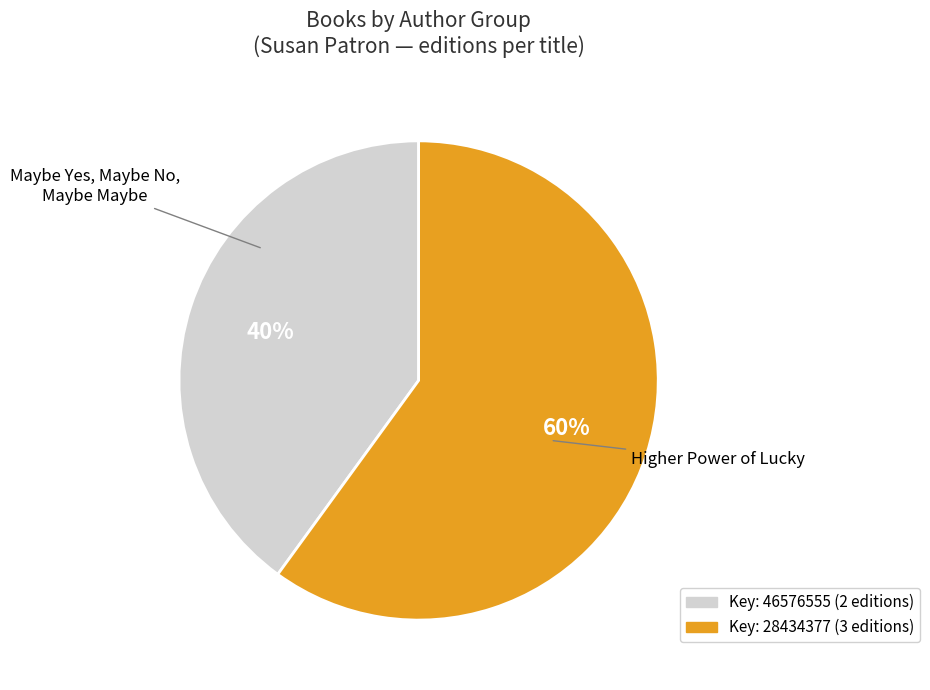

To the nearest percent, what is the difference between the largest and smallest slice percentages?

20%